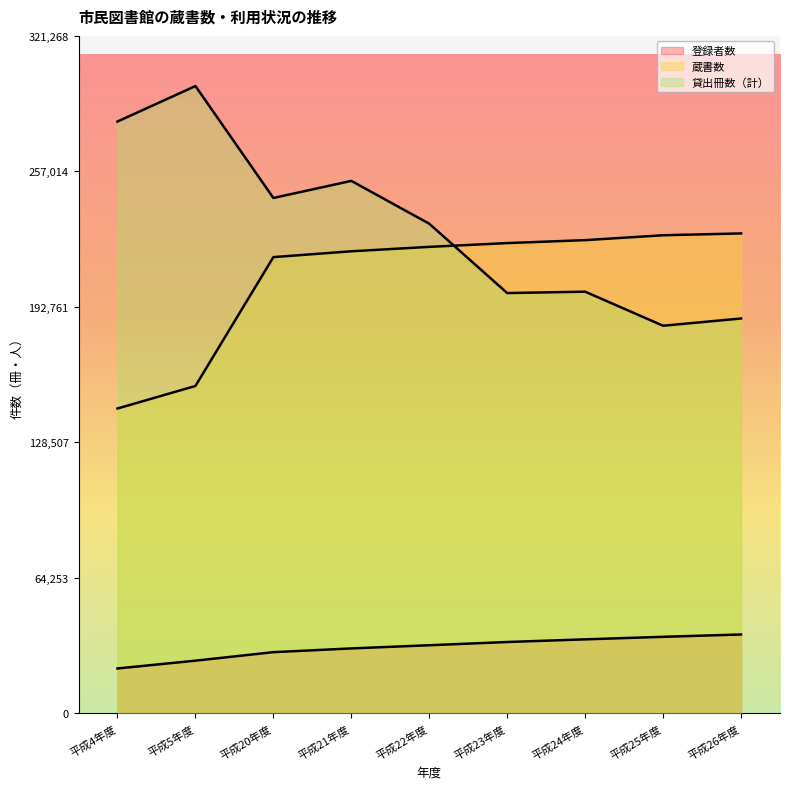

Rank the categories by 蔵書数 value from lowest to highest.

平成4年度, 平成5年度, 平成20年度, 平成21年度, 平成22年度, 平成23年度, 平成24年度, 平成25年度, 平成26年度